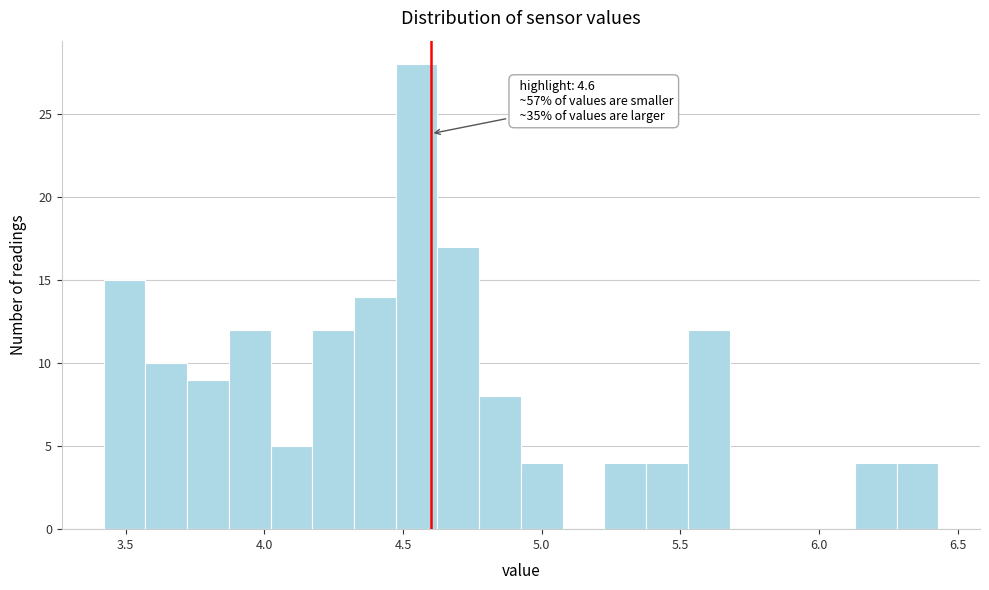

Read against the x-axis, roughly where is the centre of the tallest bar?

4.55